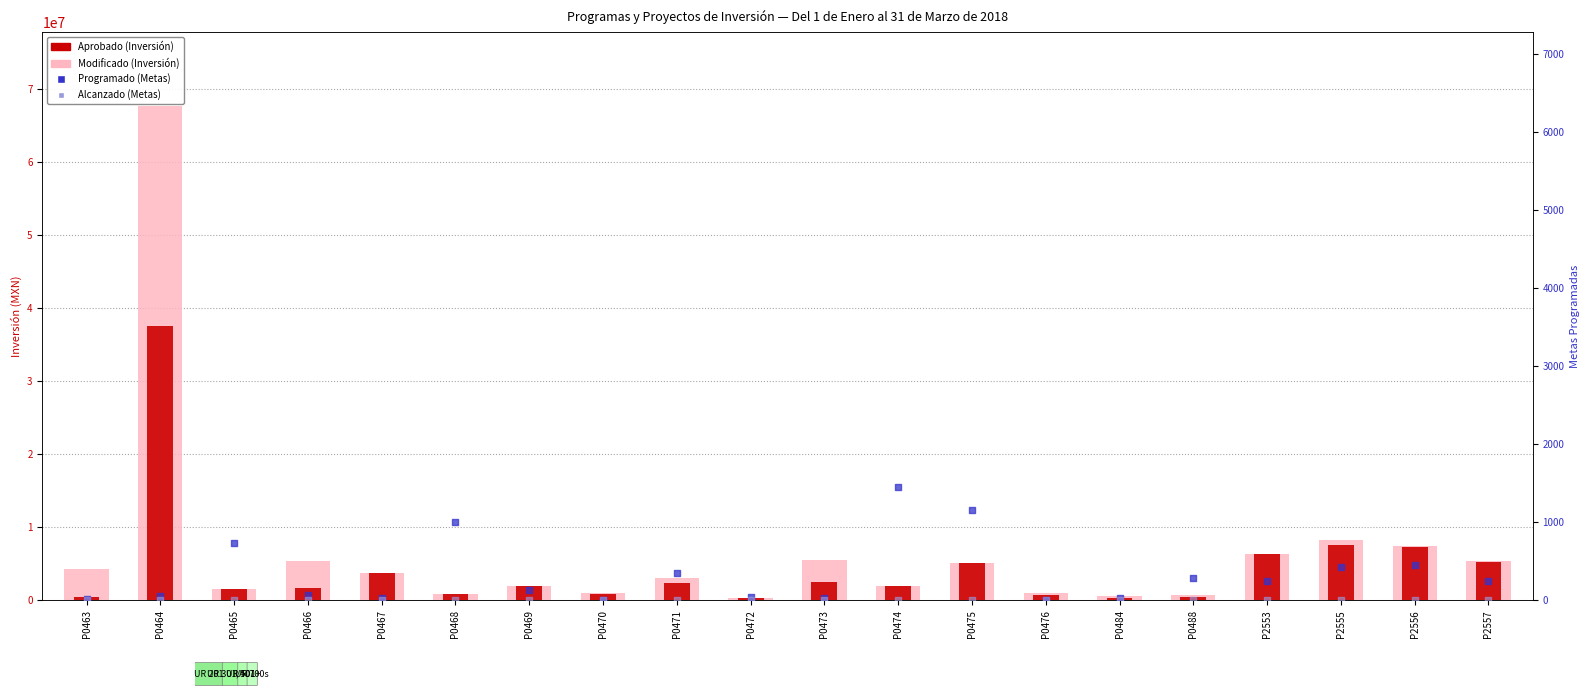

Is the value of Modificado at P0469 greater than the value of Aprobado at P0470?

Yes